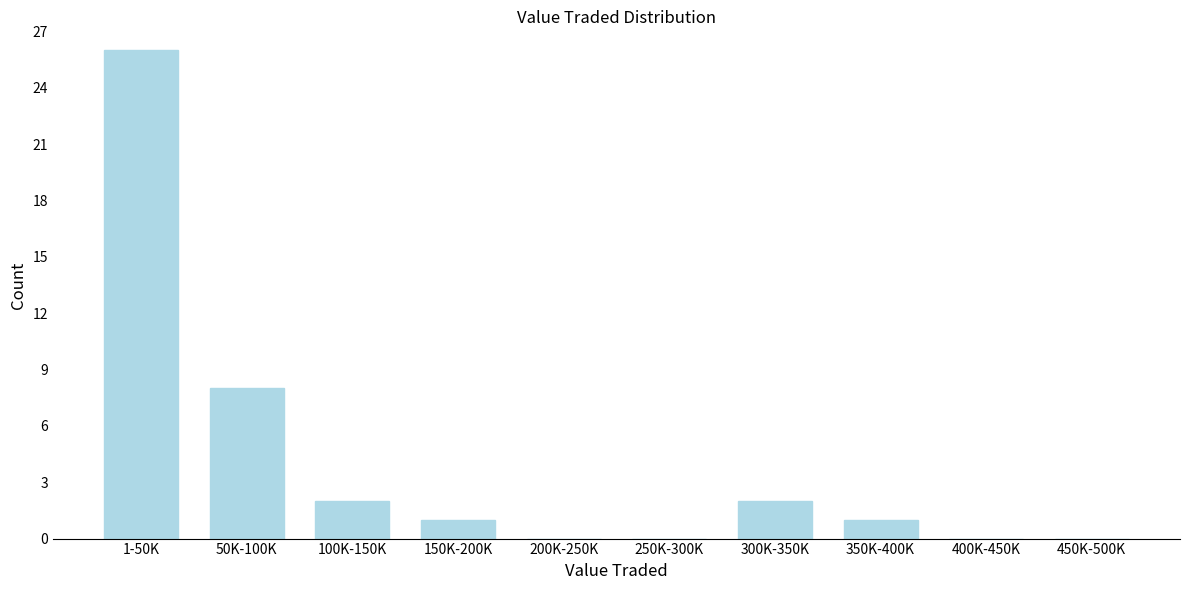

Reading left to right, extract all data points from this chart.

1-50K=26	50K-100K=8	100K-150K=2	150K-200K=1	200K-250K=0	250K-300K=0	300K-350K=2	350K-400K=1	400K-450K=0	450K-500K=0